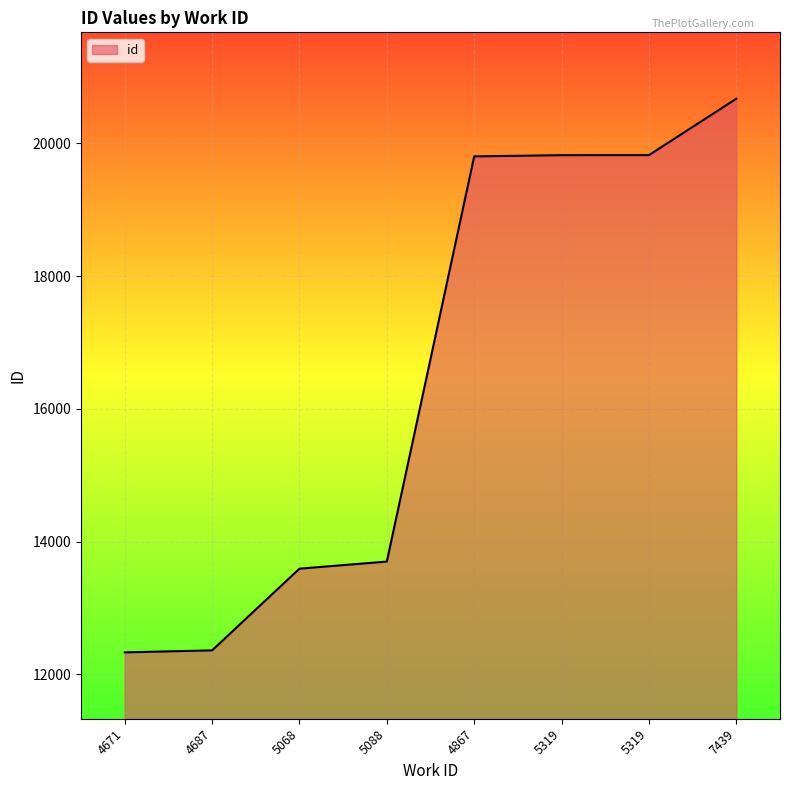

At which label is the value closest to 16502?

5088